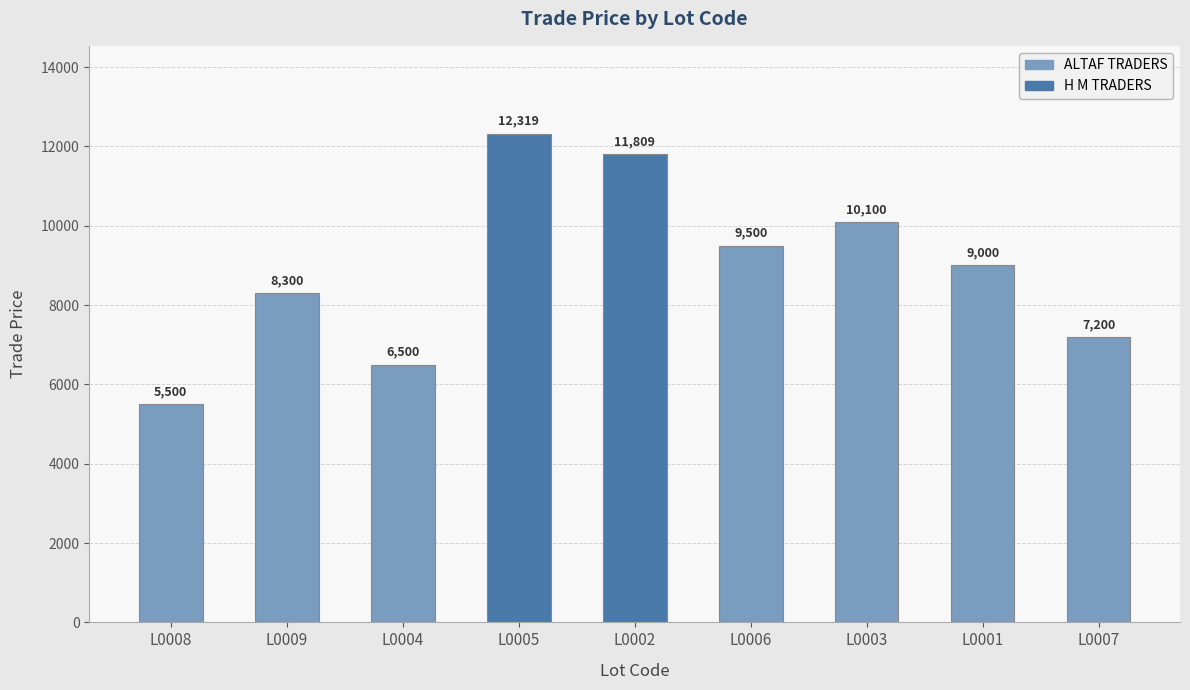

Reading left to right, list all the values displayed in this chart.

L0008=5500	L0009=8300	L0004=6500	L0005=12319	L0002=11809	L0006=9500	L0003=10100	L0001=9000	L0007=7200